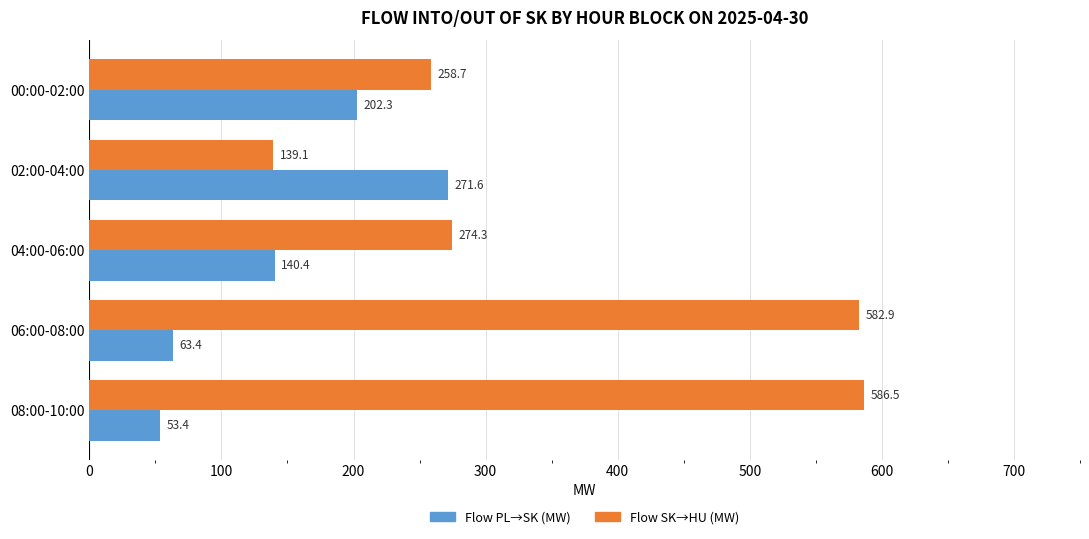

How many values in the Flow SK→HU (MW) series exceed 274?

3